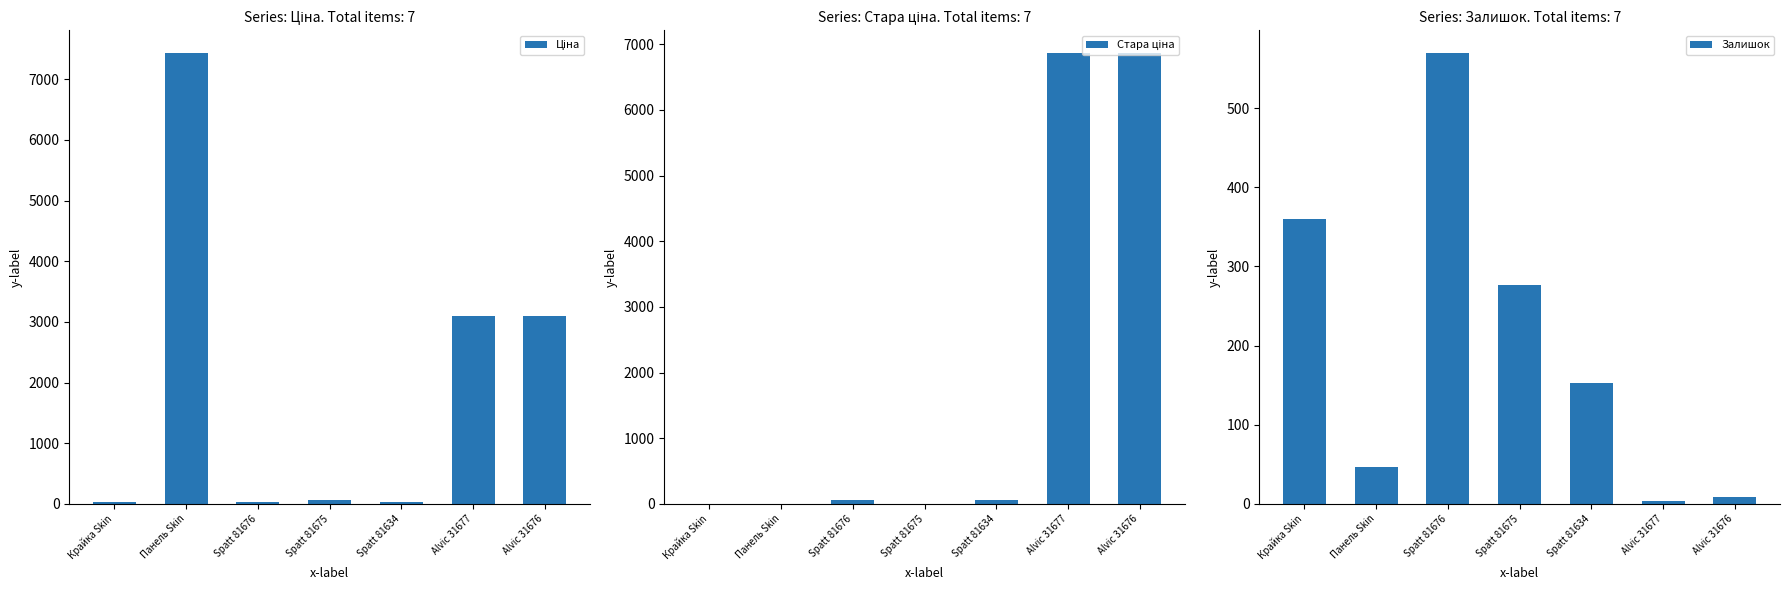

List the series in order of their peak value, highest first.

Ціна, Стара ціна, Залишок